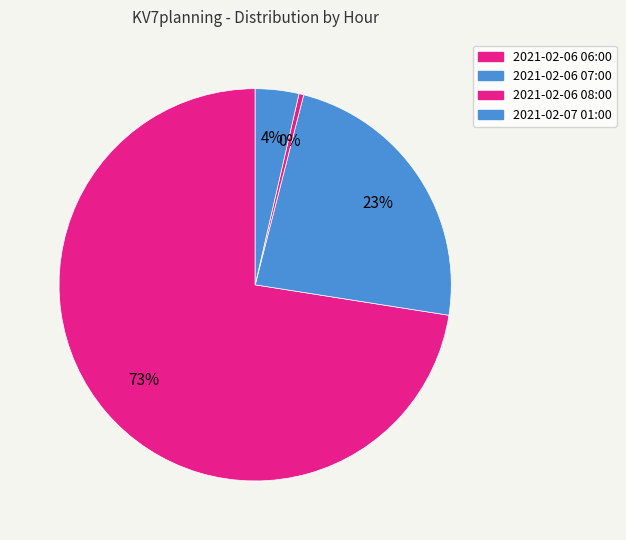

Count the number of slices in the pie.

4